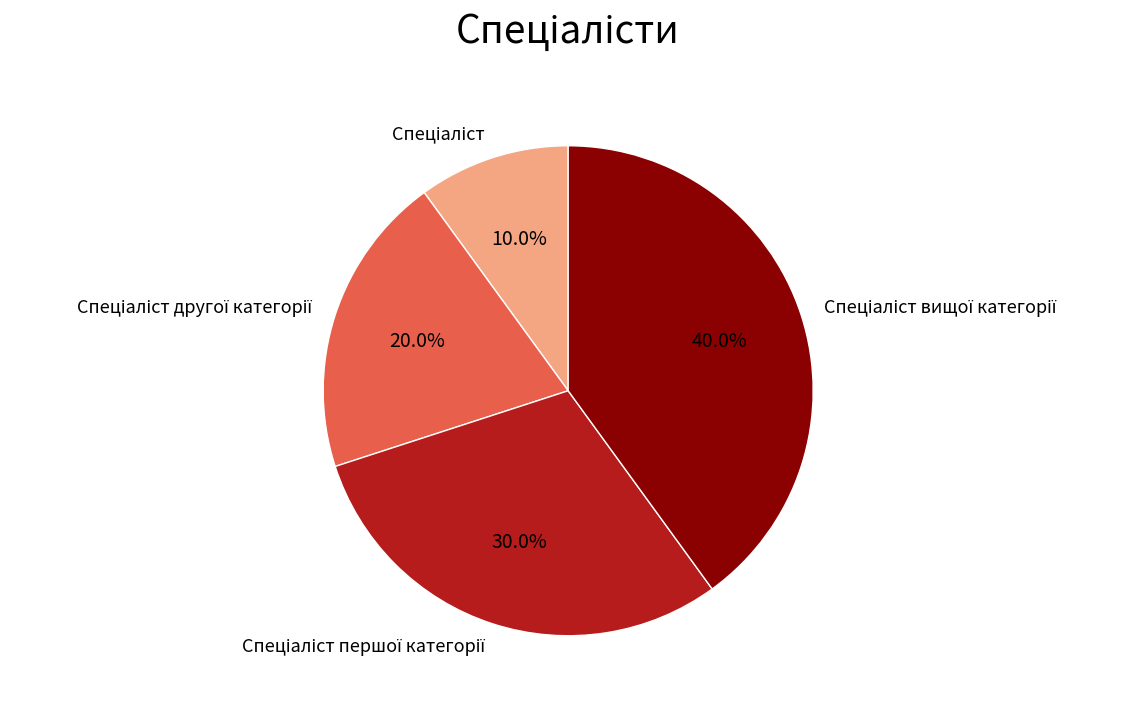

Is there any slice that represents more than half of the pie?

No